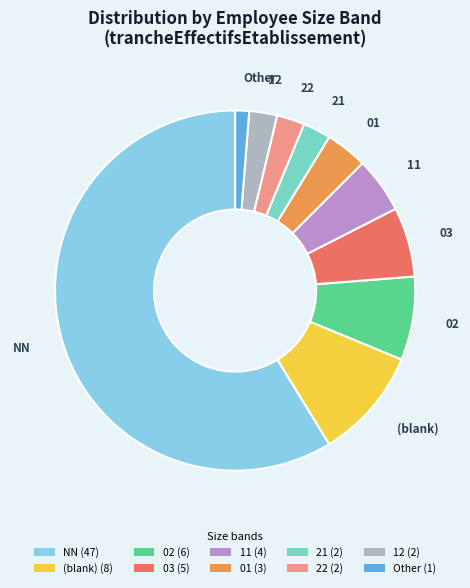

How many slices are in this pie chart?

10